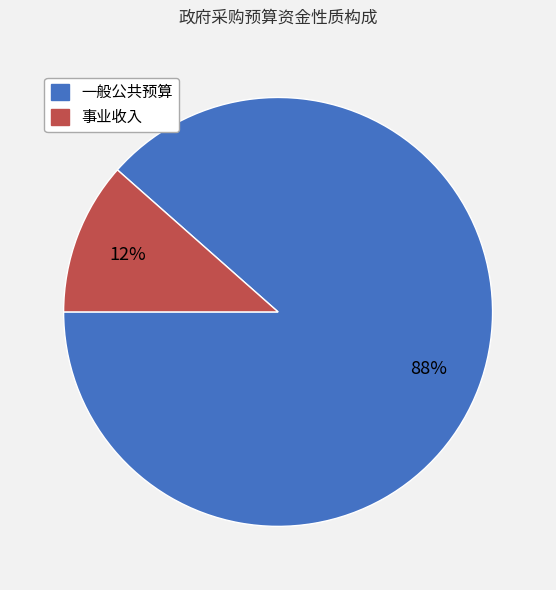

To the nearest percent, what portion does 事业收入 represent?

12%